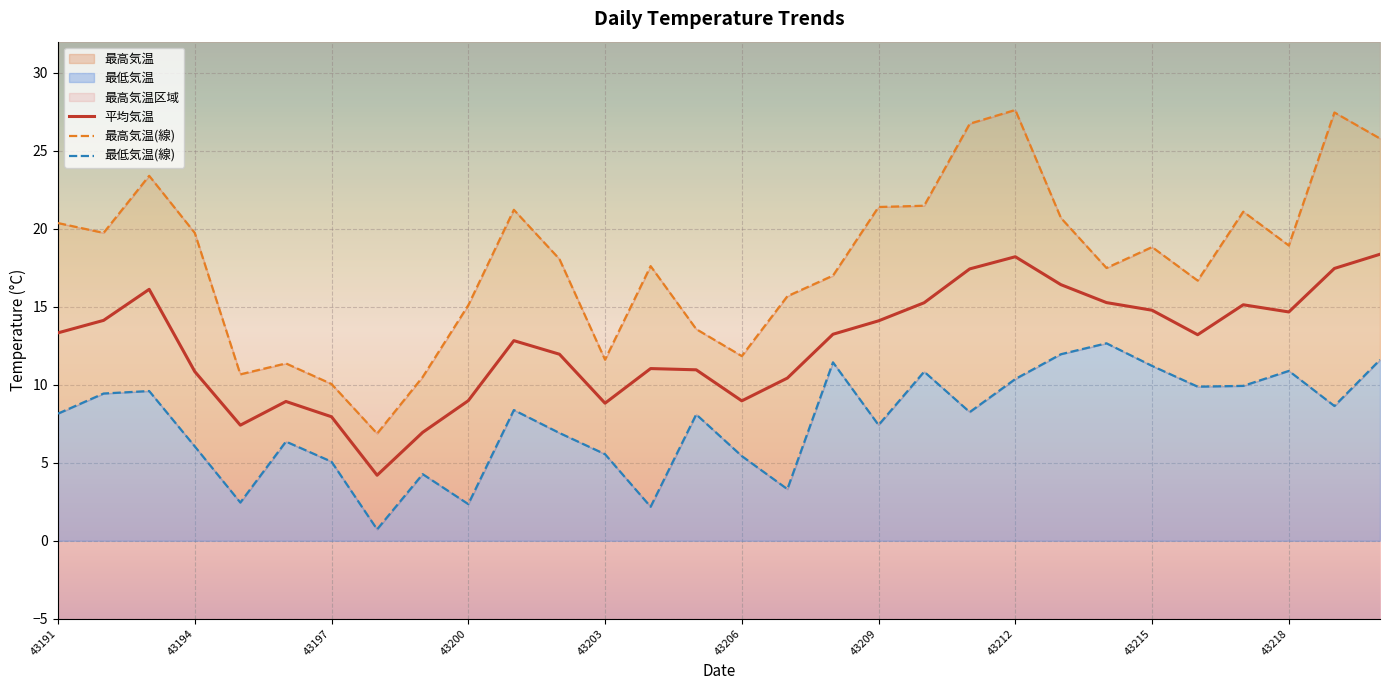

True or false: 最高気温(線) and 平均気温 cross at least once.

False